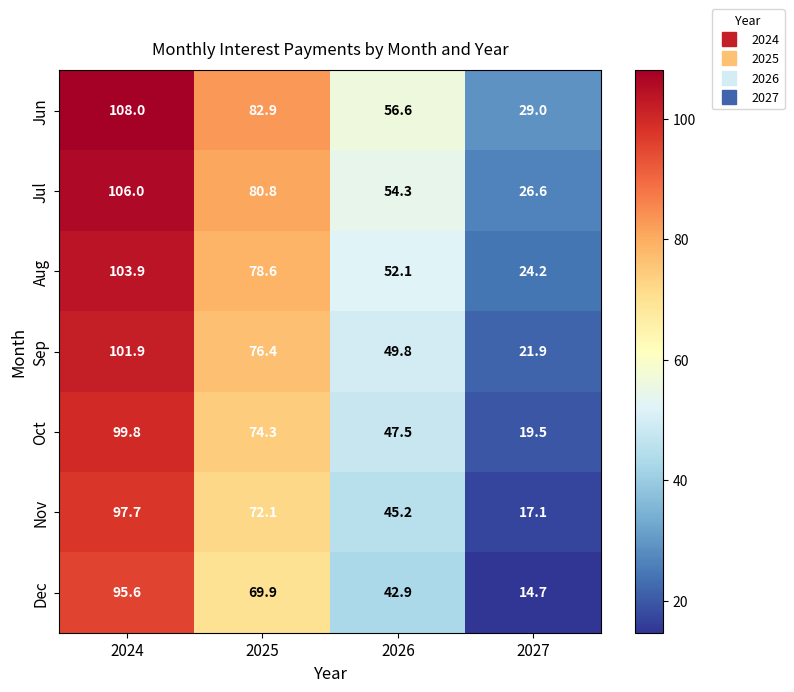

Rank the series by their maximum value, from lowest to highest.

Dec, Nov, Oct, Sep, Aug, Jul, Jun